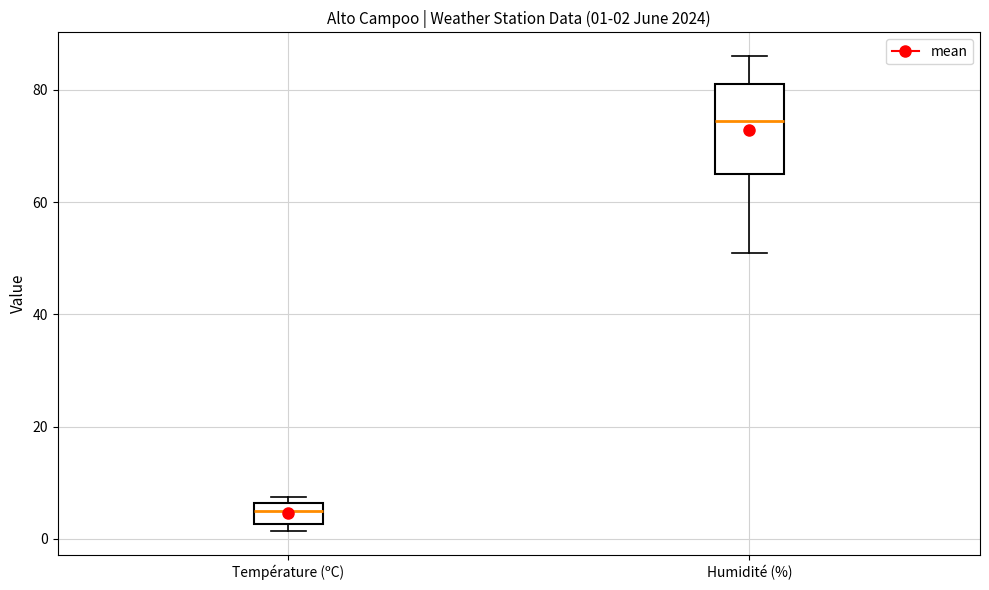

Which box's median line is the lowest?

Température (ºC)